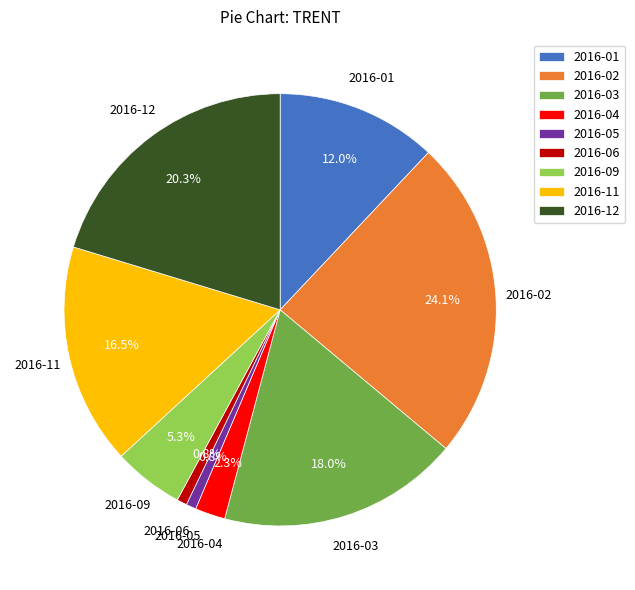

What is the ratio of the value at 2016-04 to the value at 2016-09?

0.4